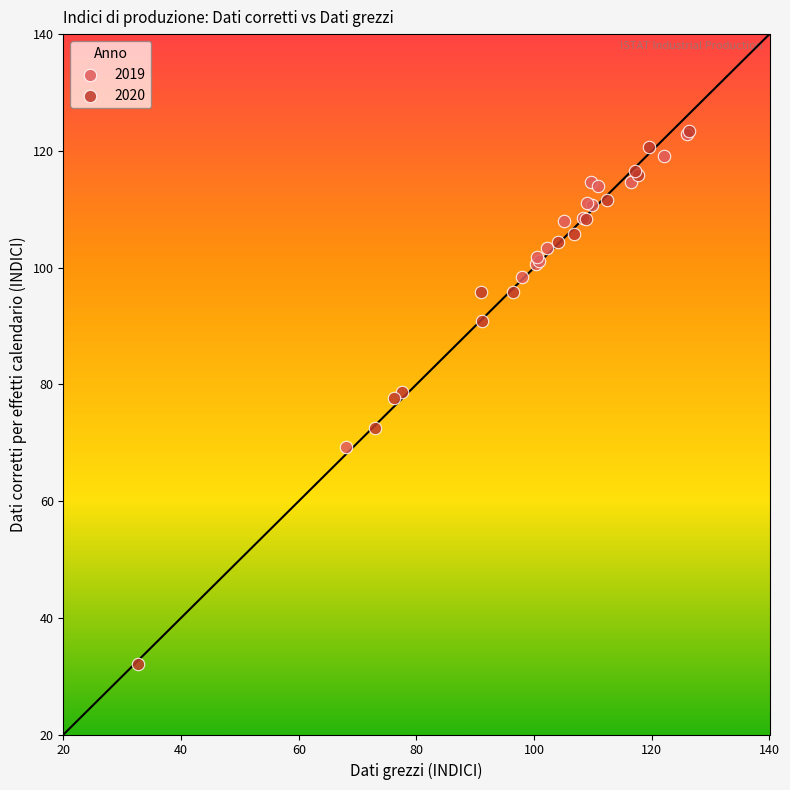

Which series reaches the minimum Y coordinate?

2020